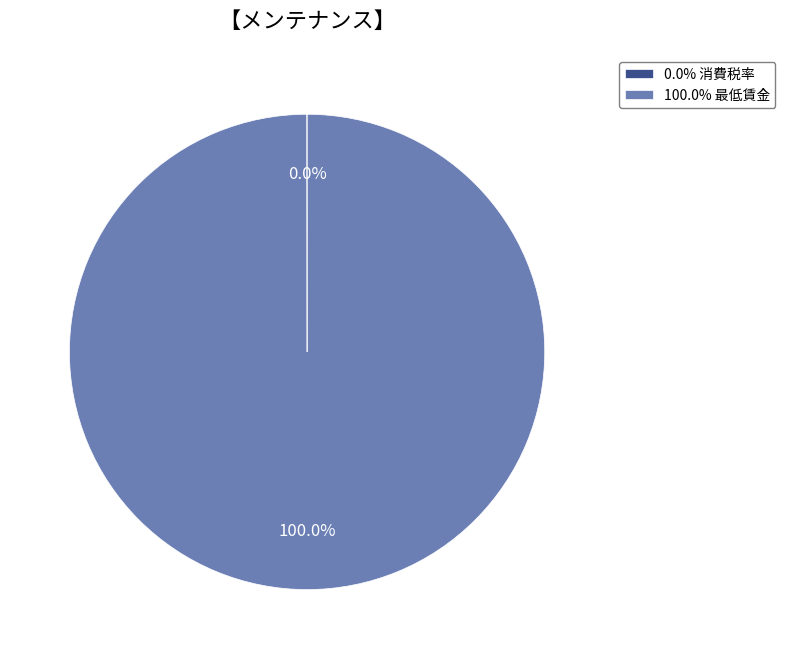

Does 100.0% 最低賃金 represent more than half of the total?

Yes